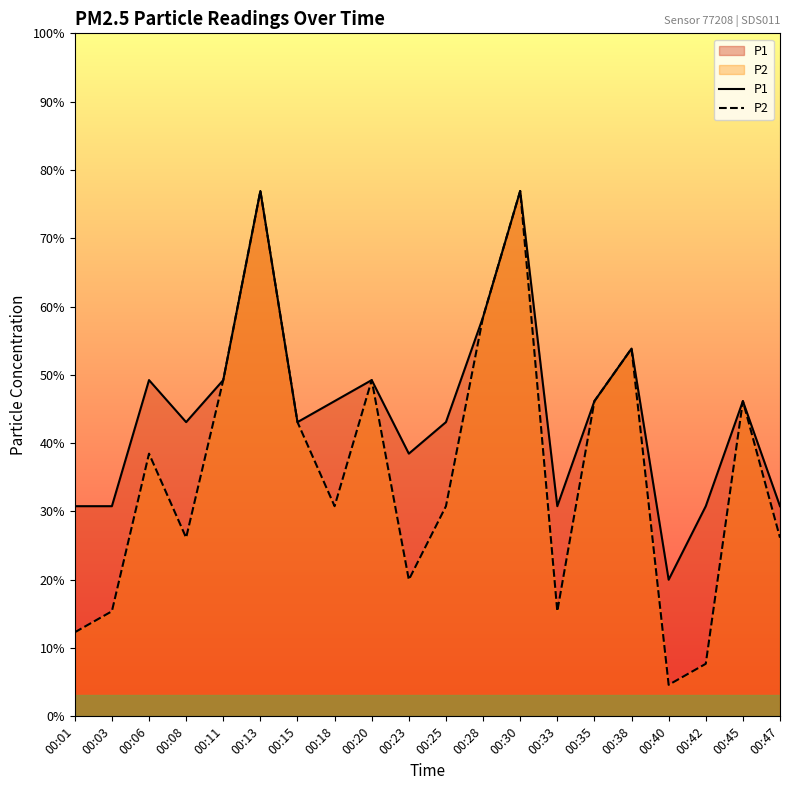

How many data points does each series have?

20